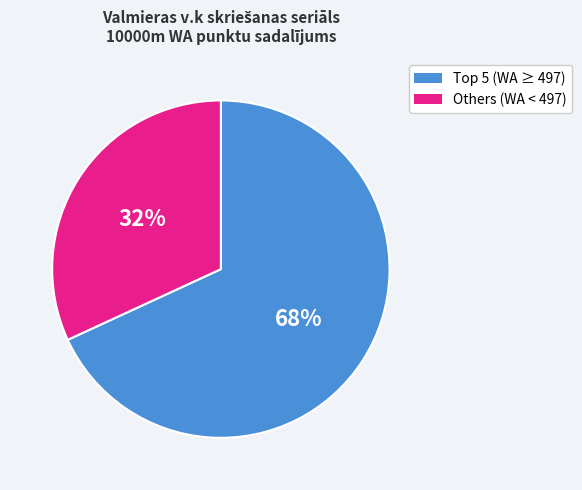

To the nearest percent, what is the difference between the largest and smallest slice percentages?

36%